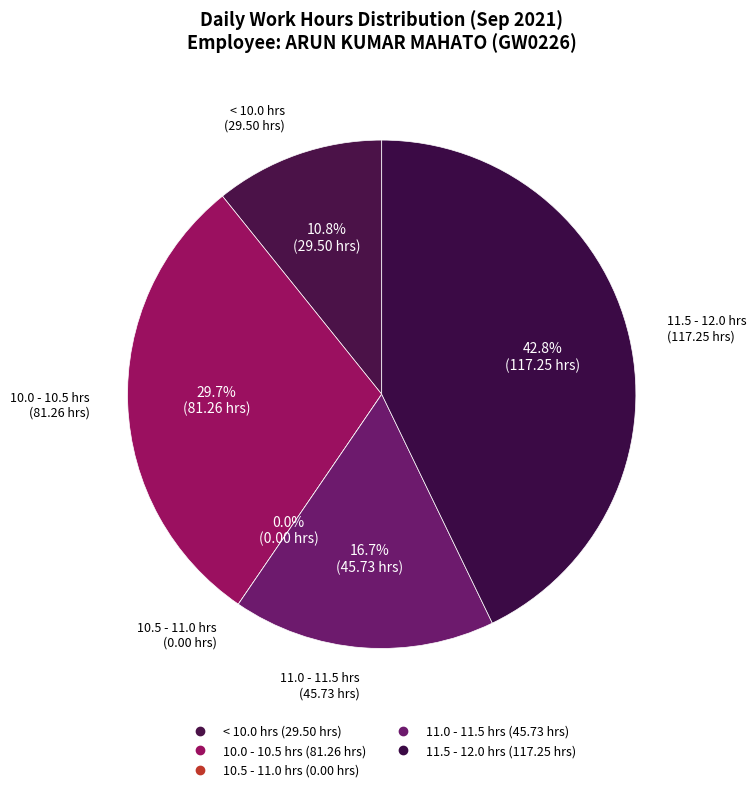

Between 7 and 9, which is larger?

9